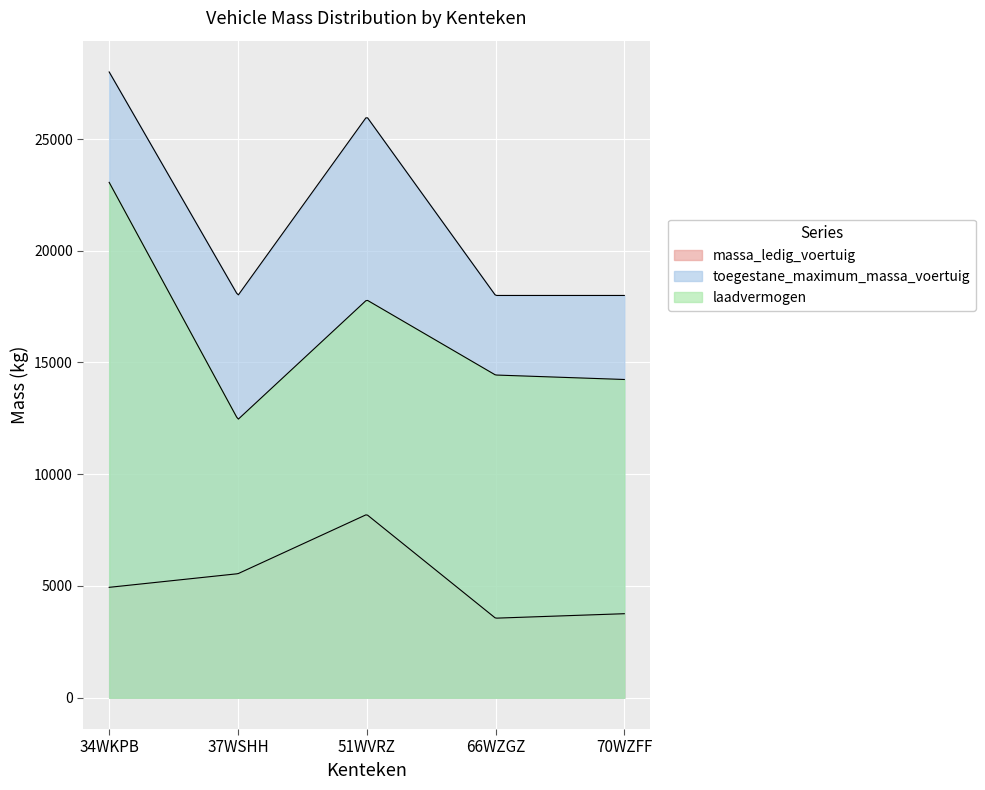

At which category is the sum across all series the highest?

34WKPB